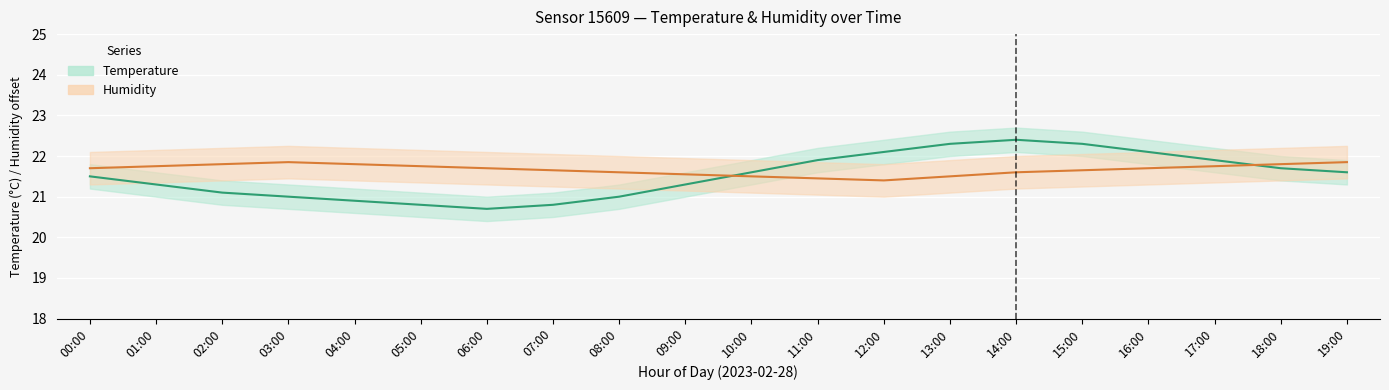

At which category does temperature reach its first local peak?

14:00